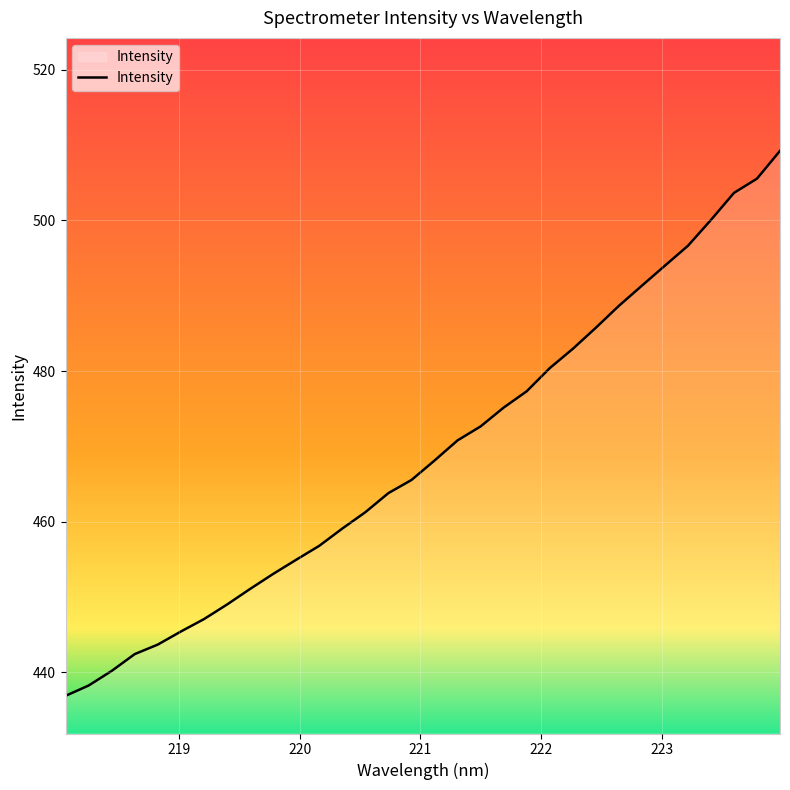

What is the maximum value shown in the chart?

509.2